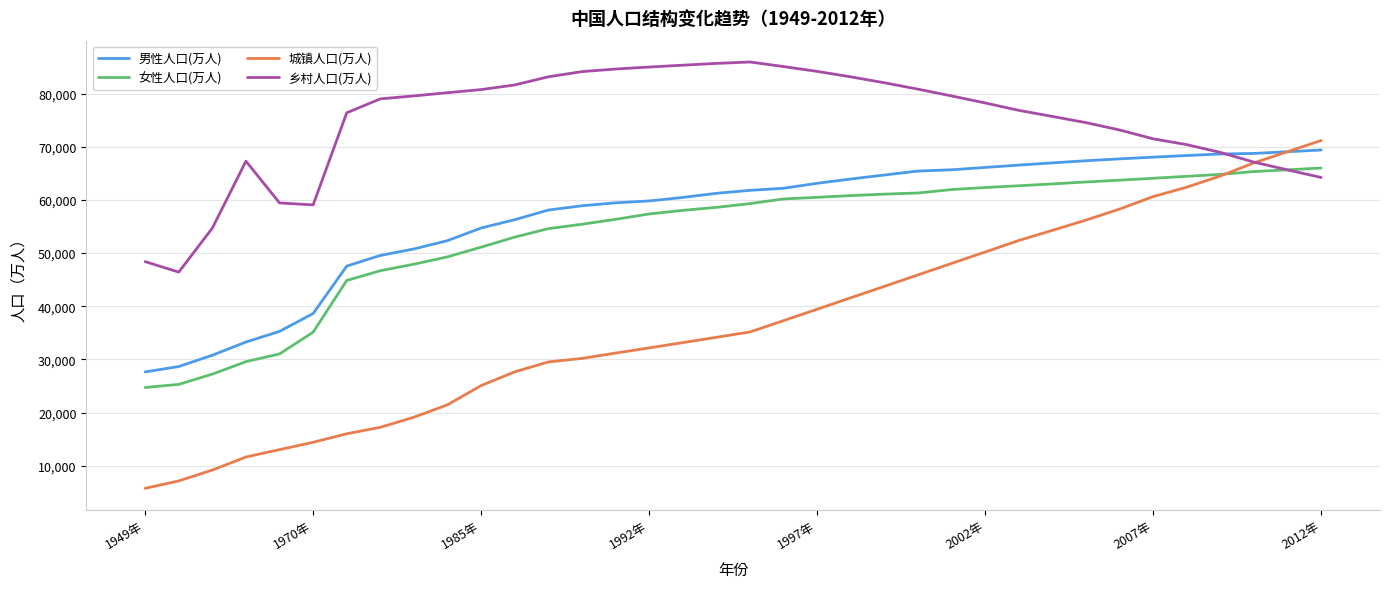

True or false: 女性人口(万人) and 男性人口(万人) cross at least once.

False